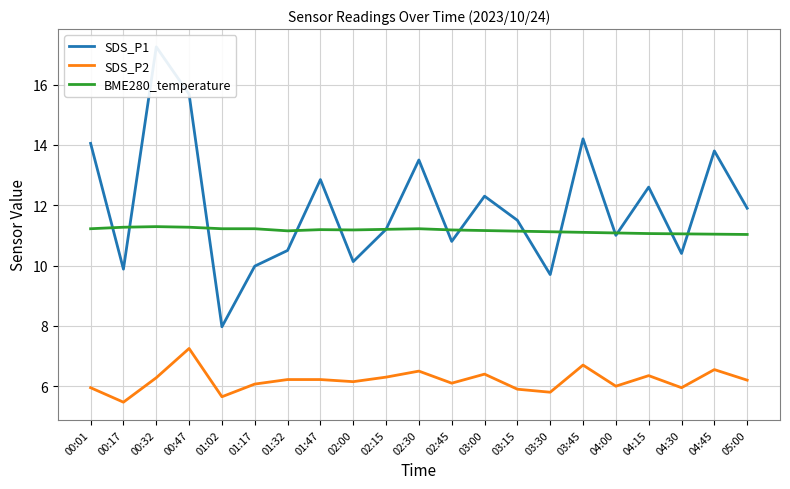

Reading left to right, extract all data points from this chart.

SDS_P1: 00:01=14.1	00:17=9.9	00:32=17.2	00:47=15.7	01:02=8.0	01:17=10.0	01:32=10.5	01:47=12.8	02:00=10.1	02:15=11.2	02:30=13.5	02:45=10.8	03:00=12.3	03:15=11.5	03:30=9.7	03:45=14.2	04:00=11.0	04:15=12.6	04:30=10.4	04:45=13.8	05:00=11.9
SDS_P2: 00:01=6.0	00:17=5.5	00:32=6.3	00:47=7.2	01:02=5.7	01:17=6.1	01:32=6.2	01:47=6.2	02:00=6.2	02:15=6.3	02:30=6.5	02:45=6.1	03:00=6.4	03:15=5.9	03:30=5.8	03:45=6.7	04:00=6.0	04:15=6.3	04:30=6.0	04:45=6.5	05:00=6.2
BME280_temperature: 00:01=11.2	00:17=11.3	00:32=11.3	00:47=11.3	01:02=11.2	01:17=11.2	01:32=11.2	01:47=11.2	02:00=11.2	02:15=11.2	02:30=11.2	02:45=11.2	03:00=11.2	03:15=11.1	03:30=11.1	03:45=11.1	04:00=11.1	04:15=11.1	04:30=11.1	04:45=11.0	05:00=11.0